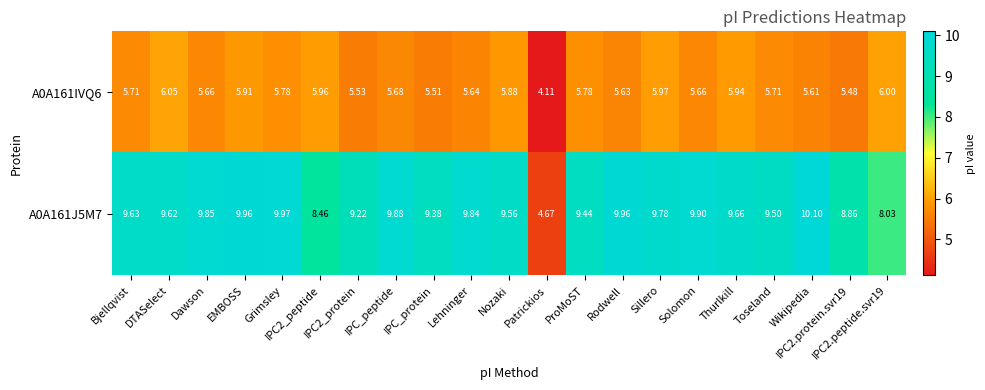

Reading left to right, transcribe all the data shown in this chart.

A0A161IVQ6: Bjellqvist=5.7	DTASelect=6.0	Dawson=5.7	EMBOSS=5.9	Grimsley=5.8	IPC2_peptide=6.0	IPC2_protein=5.5	IPC_peptide=5.7	IPC_protein=5.5	Lehninger=5.6	Nozaki=5.9	Patrickios=4.1	ProMoST=5.8	Rodwell=5.6	Sillero=6.0	Solomon=5.7	Thurlkill=5.9	Toseland=5.7	Wikipedia=5.6	IPC2.protein.svr19=5.5	IPC2.peptide.svr19=6.0
A0A161J5M7: Bjellqvist=9.6	DTASelect=9.6	Dawson=9.8	EMBOSS=10.0	Grimsley=10.0	IPC2_peptide=8.5	IPC2_protein=9.2	IPC_peptide=9.9	IPC_protein=9.4	Lehninger=9.8	Nozaki=9.6	Patrickios=4.7	ProMoST=9.4	Rodwell=10.0	Sillero=9.8	Solomon=9.9	Thurlkill=9.7	Toseland=9.5	Wikipedia=10.1	IPC2.protein.svr19=8.9	IPC2.peptide.svr19=8.0